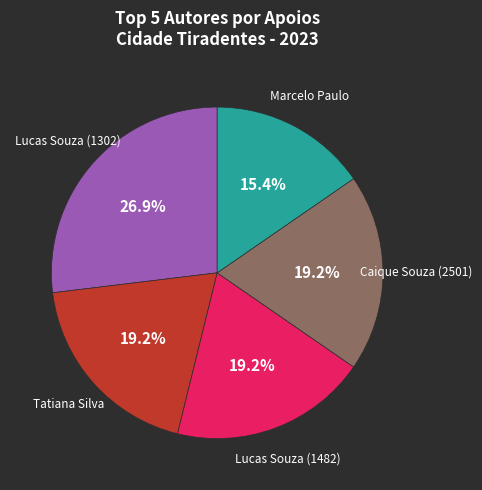

To the nearest percent, what is the difference between the largest and smallest slice percentages?

12%